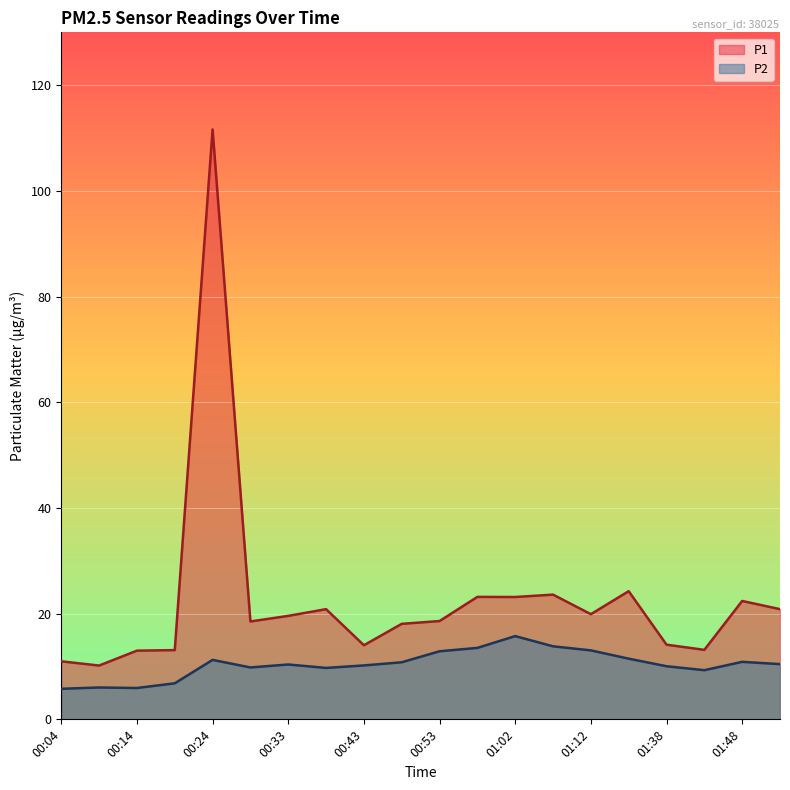

How many values in the P1 series are below 19?

10